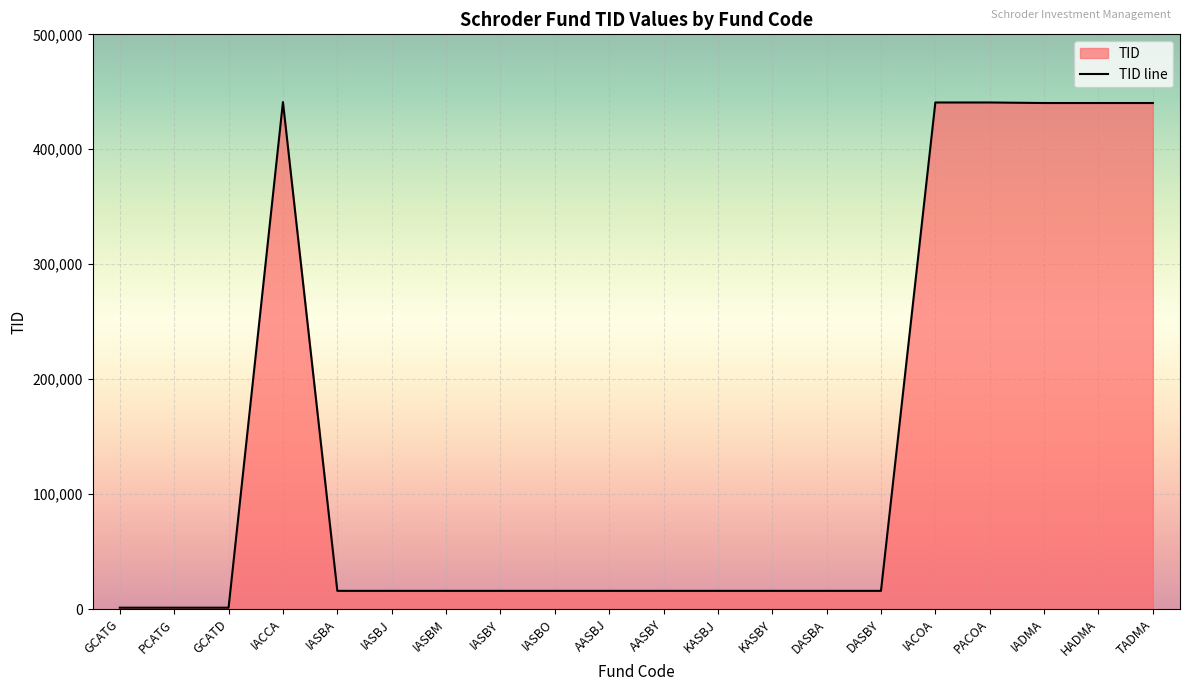

Between AASBJ and IACOA, which is larger?

IACOA